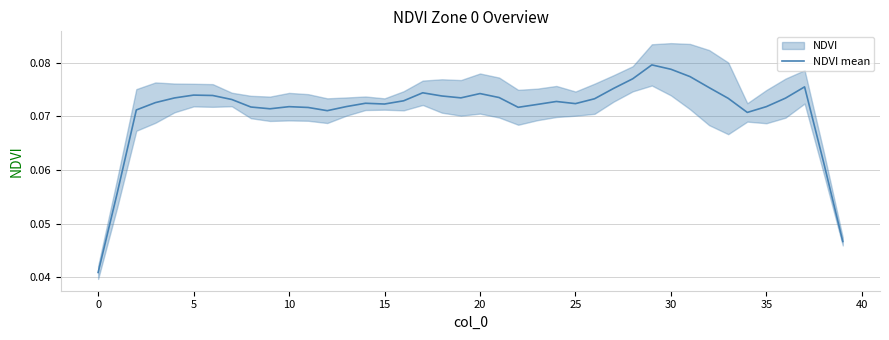

Which has a higher value, 11 or 25?

25